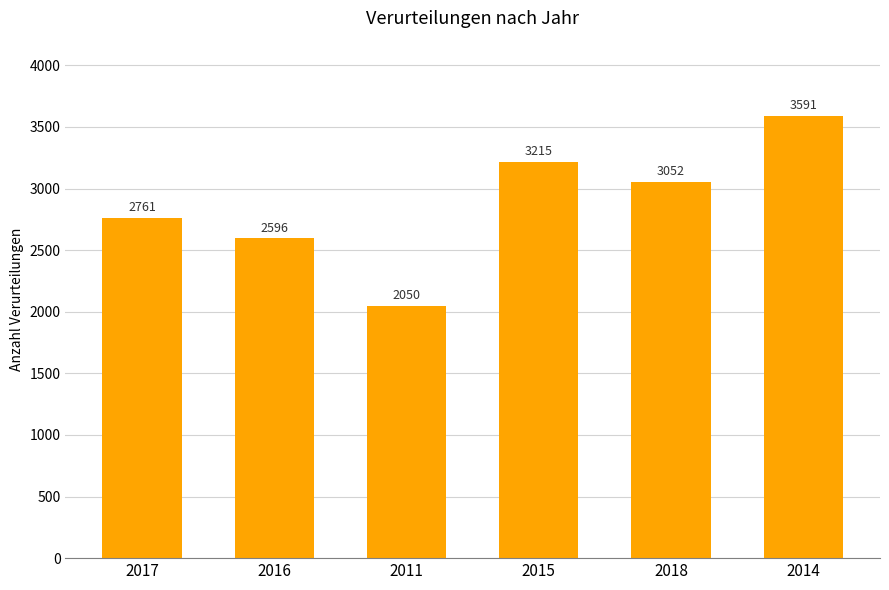

What position from the left is 2014?

6